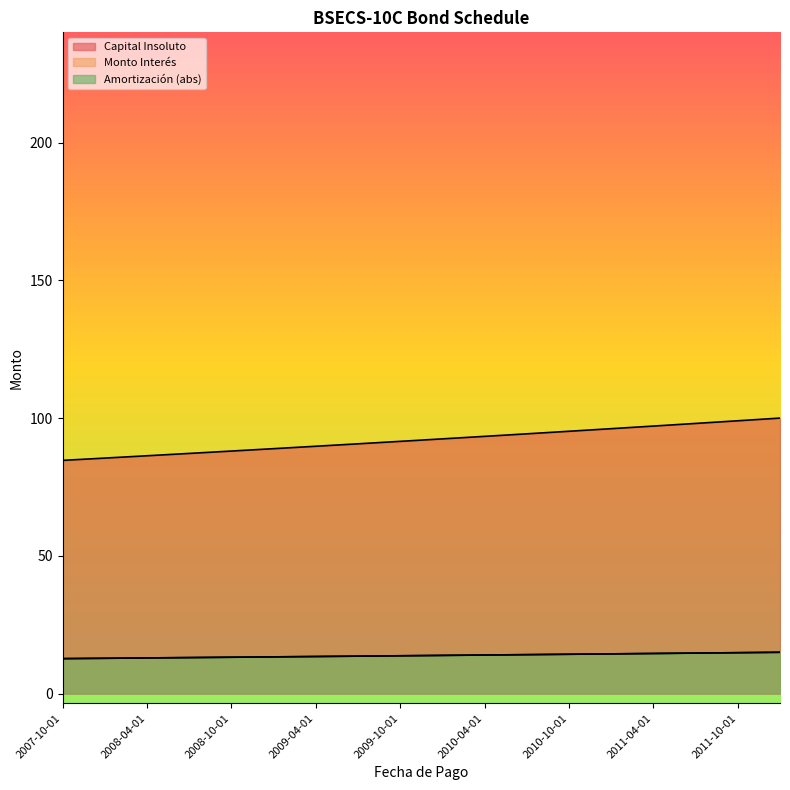

What is the difference between the highest and lowest values at 2011-07-01?

83.3